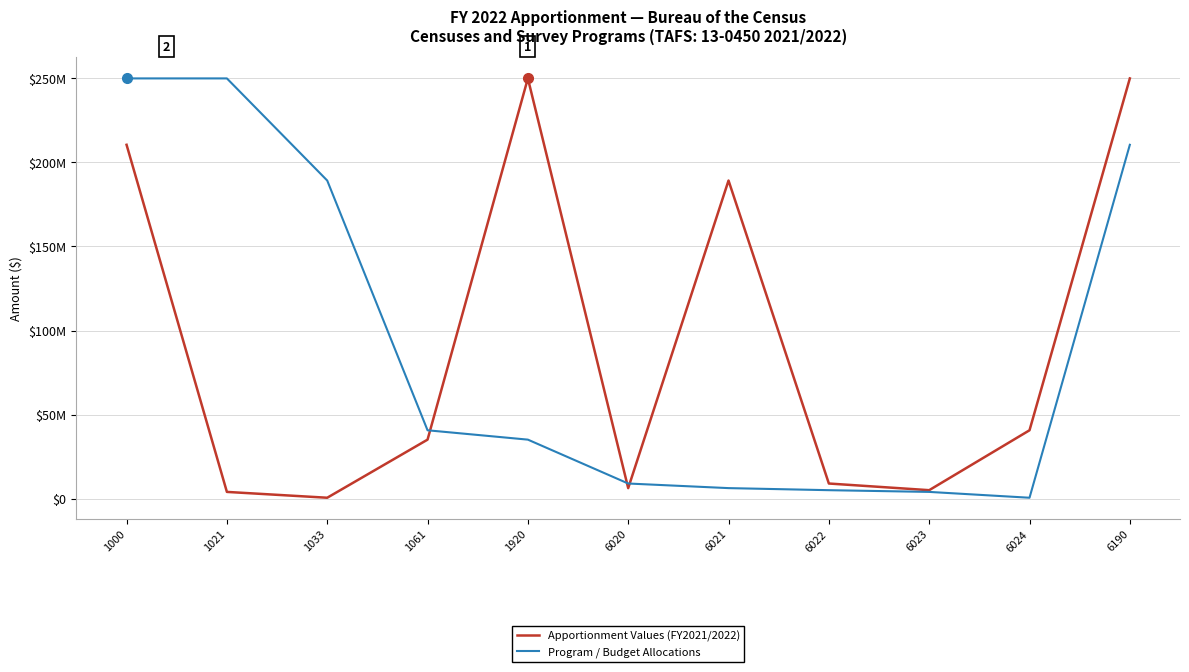

Reading left to right, list all the values displayed in this chart.

Apportionment Values (FY2021/2022): 1000=210508308	1021=3954577	1033=483705	1061=35061718	1920=250008308	6020=6211337	6021=189238173	6022=8947077	6023=4983729	6024=40627992	6190=250008308
Program / Budget Allocations: 1000=250008308	1021=250008308	1033=189238173	1061=40627992	1920=35061718	6020=8947077	6021=6211337	6022=4983729	6023=3954577	6024=483705	6190=210508308